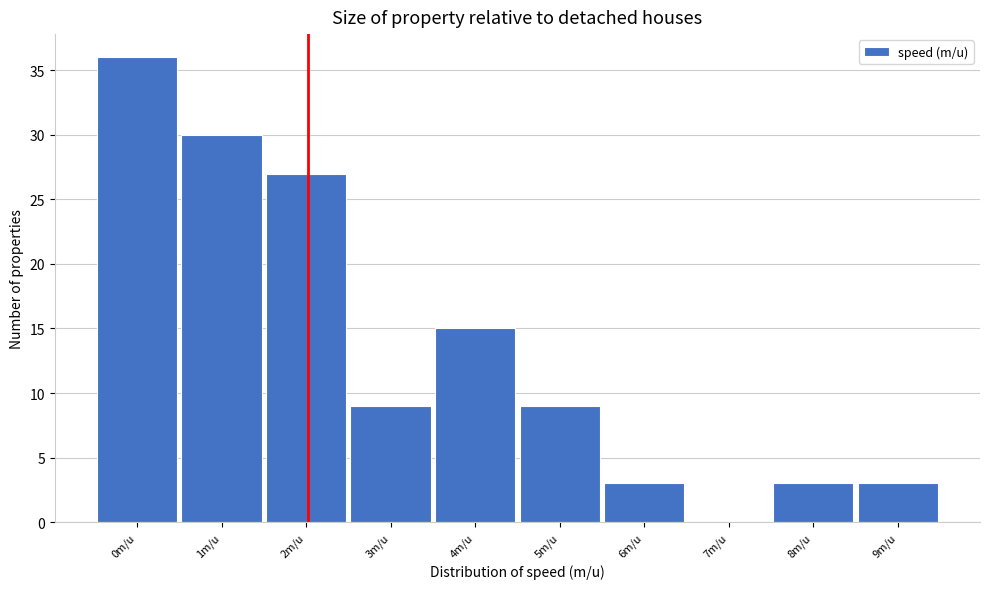

Reading left to right, transcribe all the data shown in this chart.

0m/u=36	1m/u=30	2m/u=27	3m/u=9	4m/u=15	5m/u=9	6m/u=3	7m/u=0	8m/u=3	9m/u=3